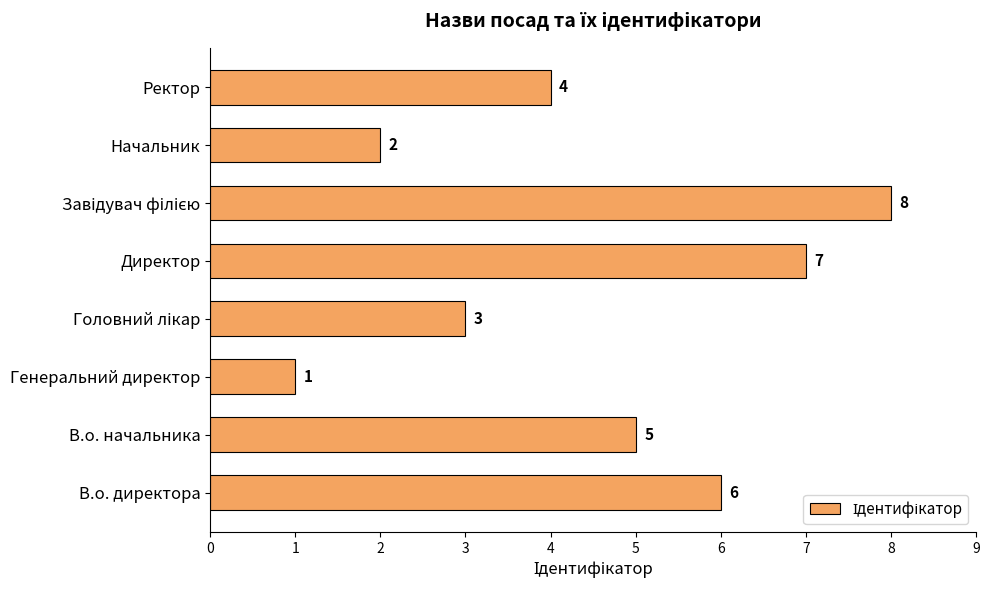

The value at Ректор is 4. True or false?

True